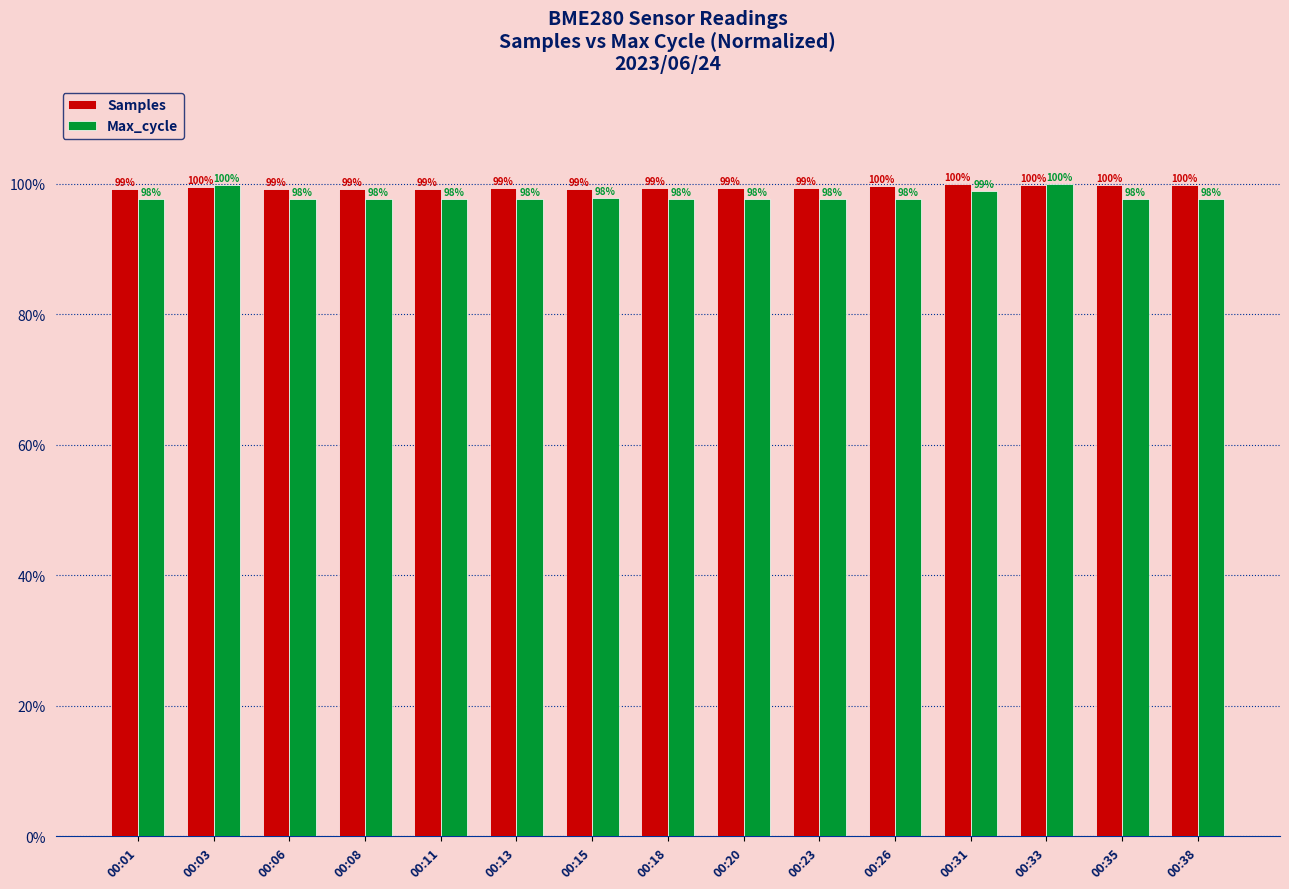

Between 00:01 and 00:26, which series saw the biggest shift?

Samples